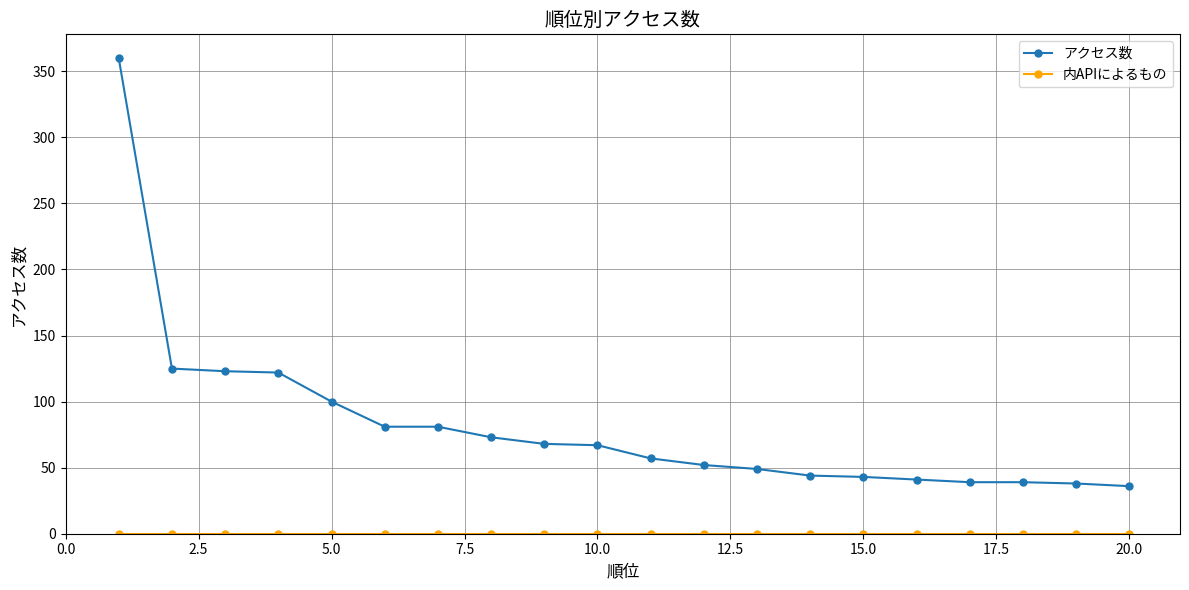

Which series has the largest total across all categories?

アクセス数